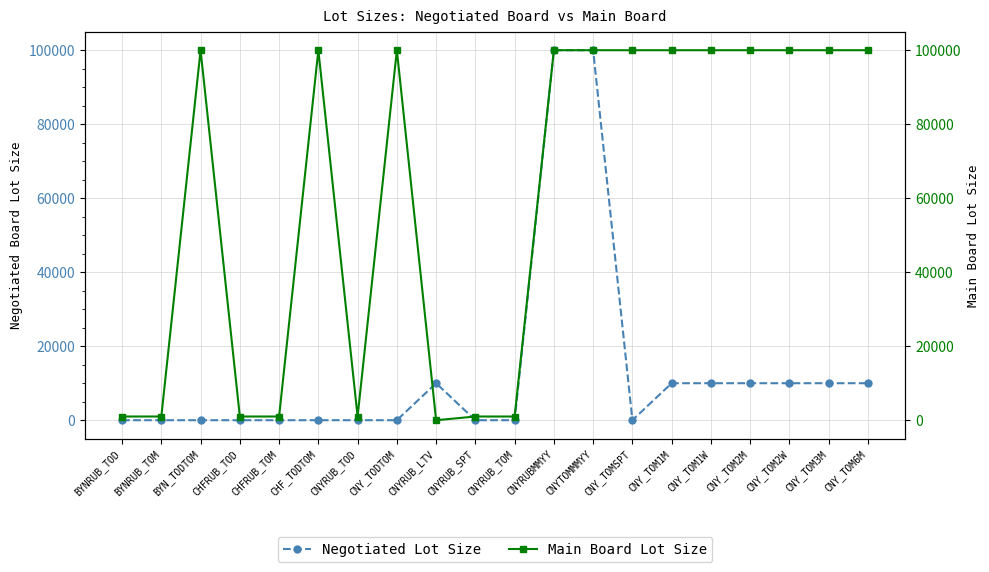

Which series changed the most between BYNRUB_TOD and CNYRUB_TOD?

Negotiated Lot Size